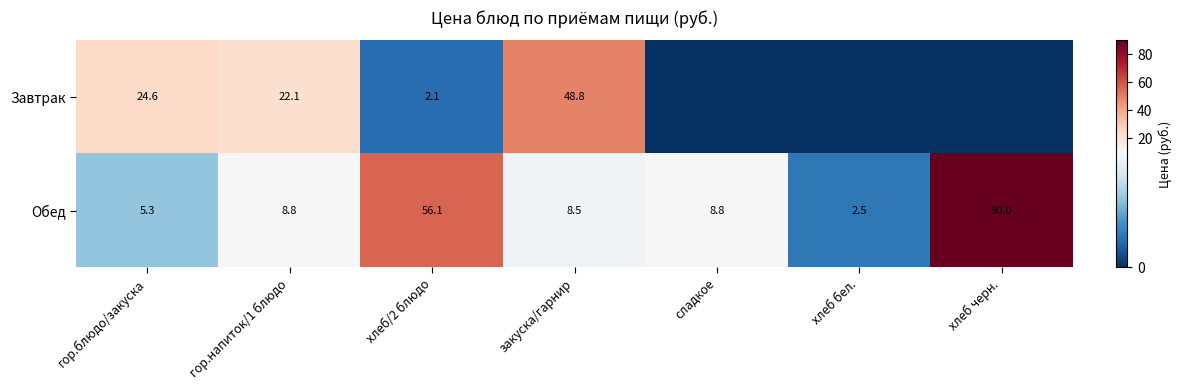

Rank the series at закуска/гарнир from highest to lowest value.

Завтрак, Обед